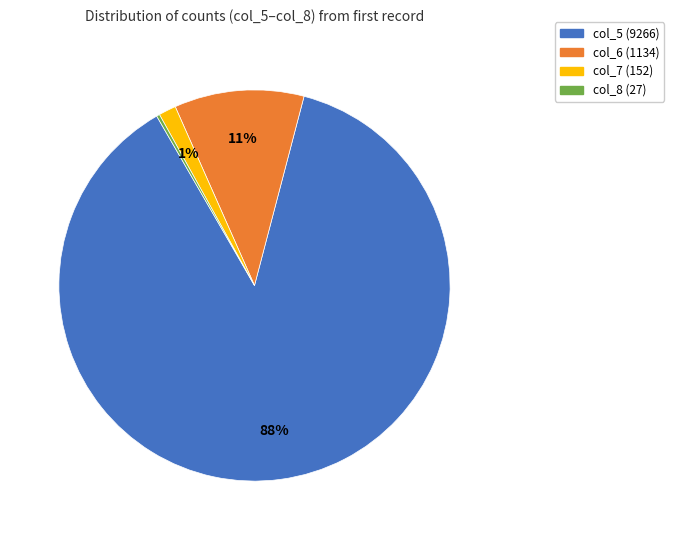

Which has a higher value, col_5 (9266) or col_7 (152)?

col_5 (9266)